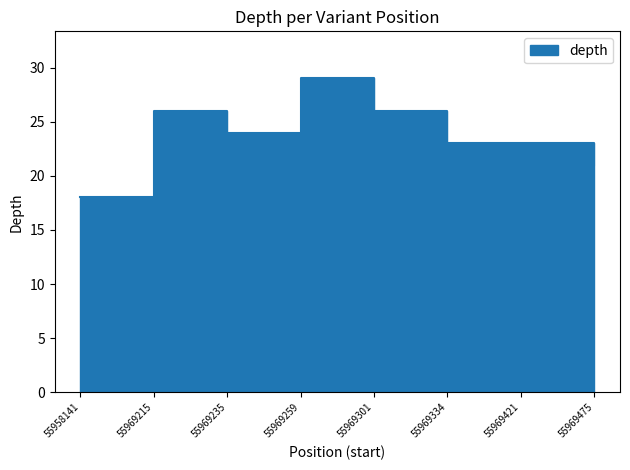

The value at 55969301 is 6. True or false?

False